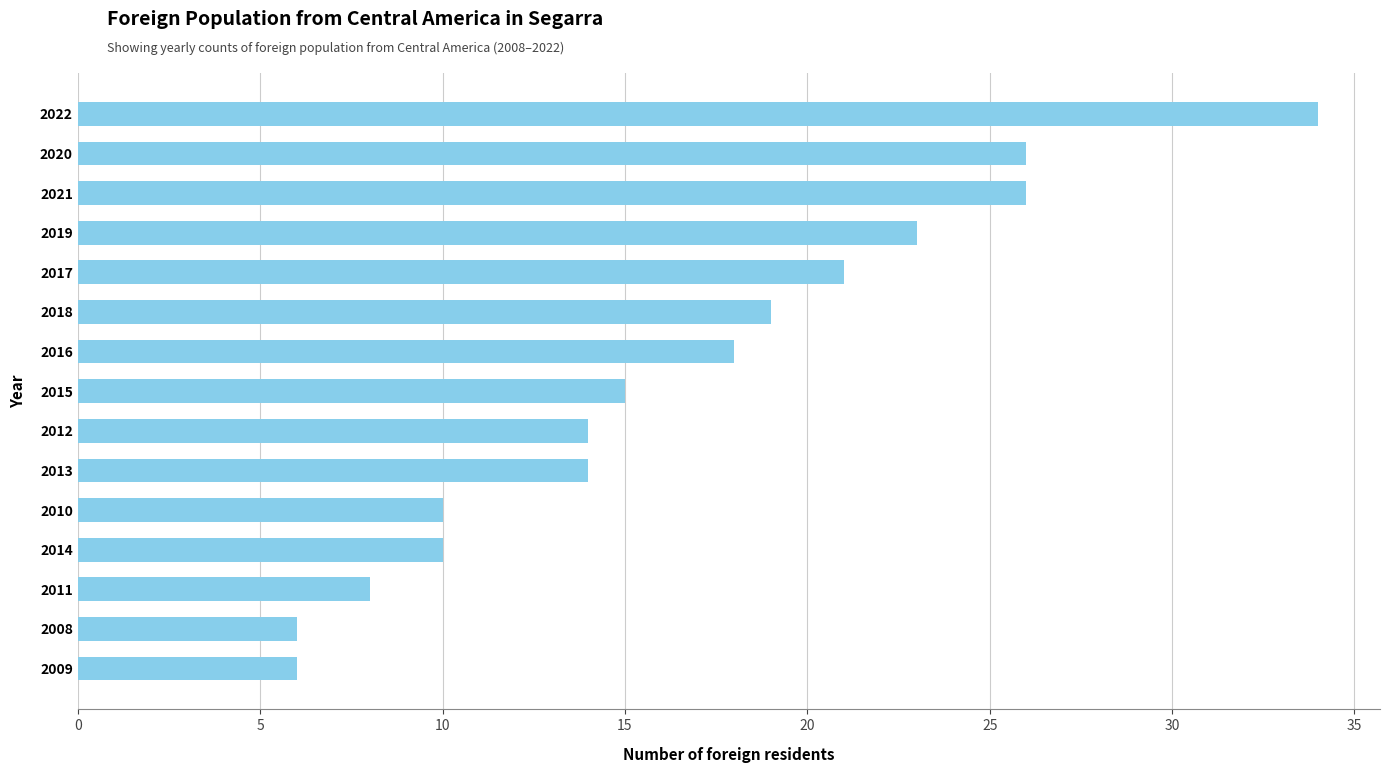

Is it true that the value at 2013 is 19?

False